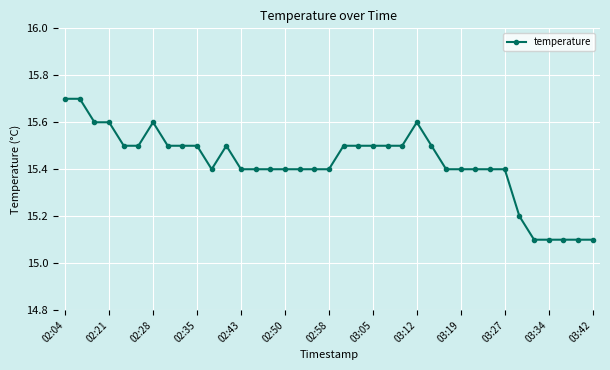

What is the average value?

15.4